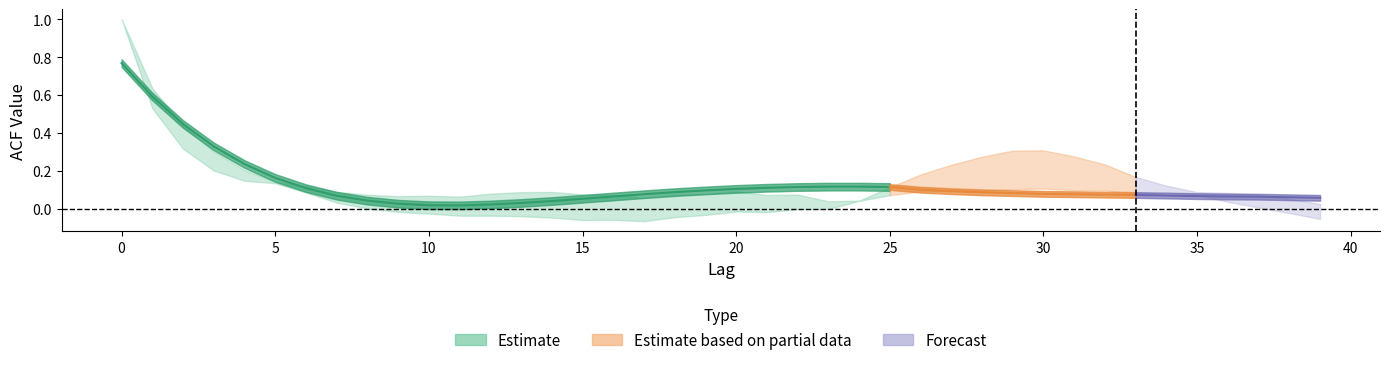

Is the value of acf_shown at 9 greater than the value of acf_shown_smooth at 5?

No